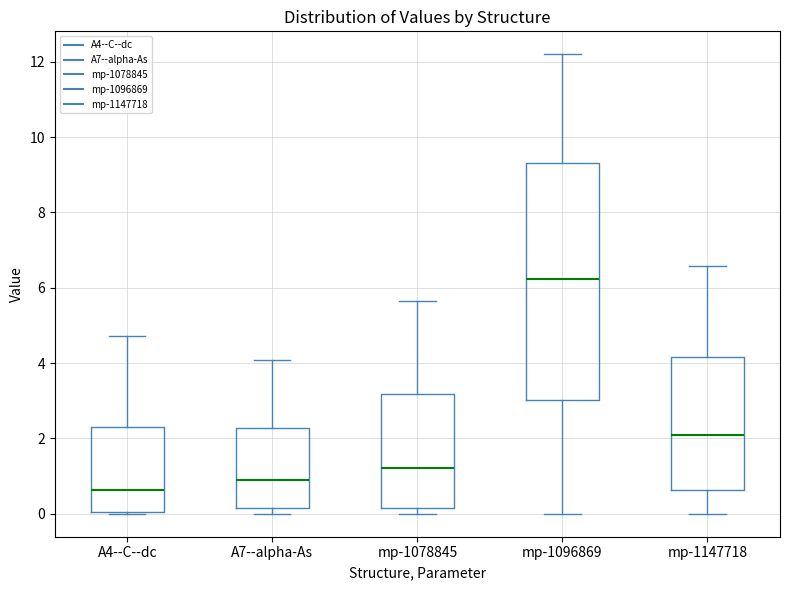

Which box's median line is the lowest?

A4--C--dc